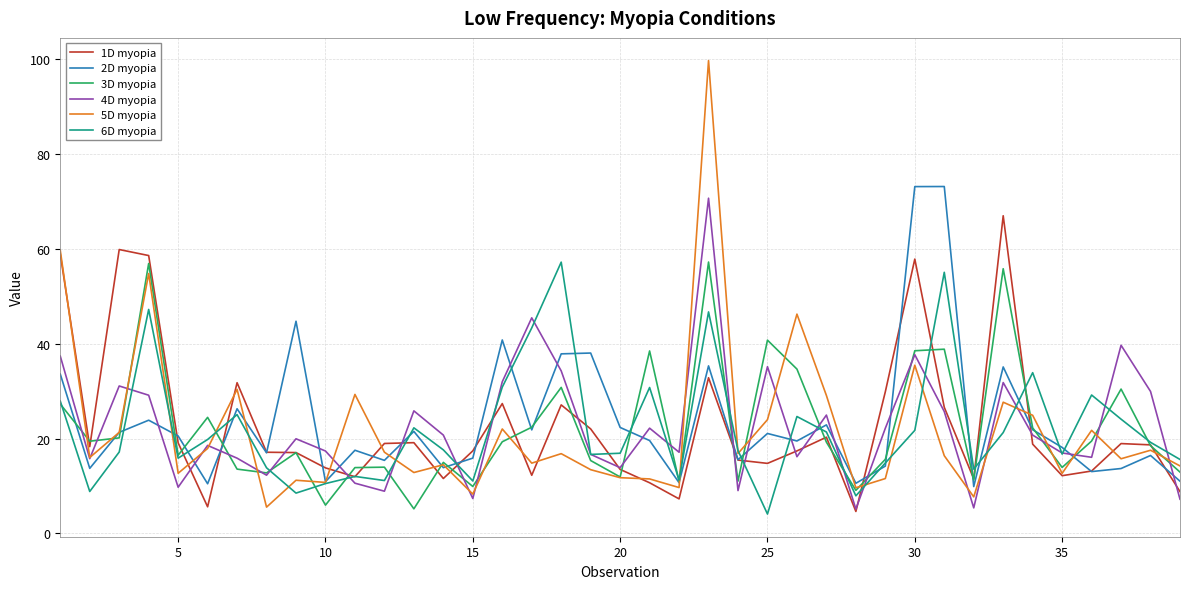

Which series has the widest spread of values?

5D myopia